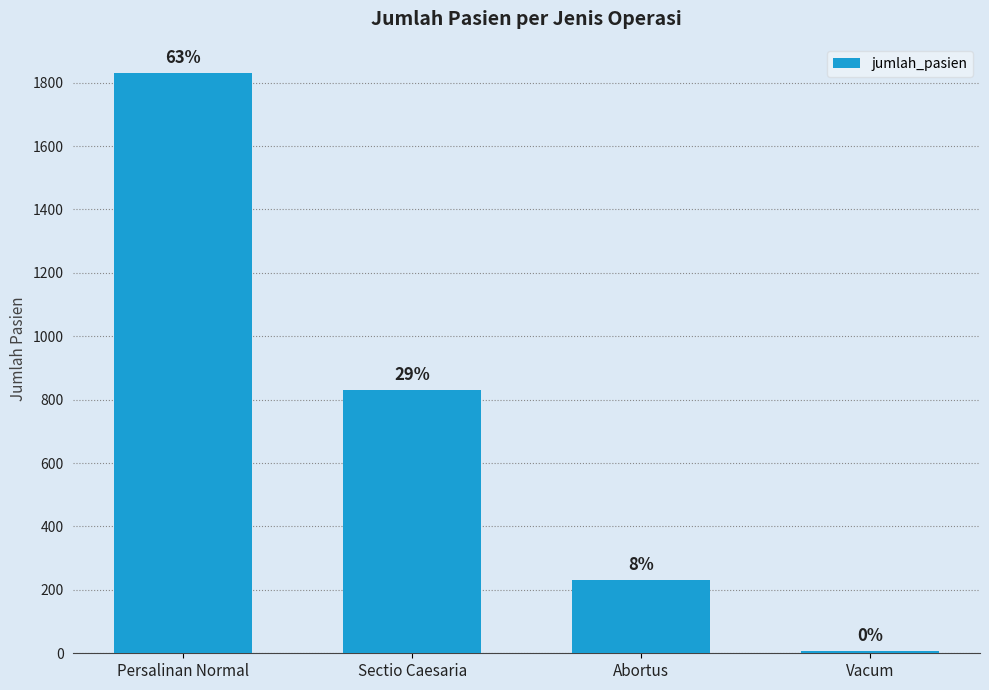

What is the difference between the maximum and minimum values?

1823